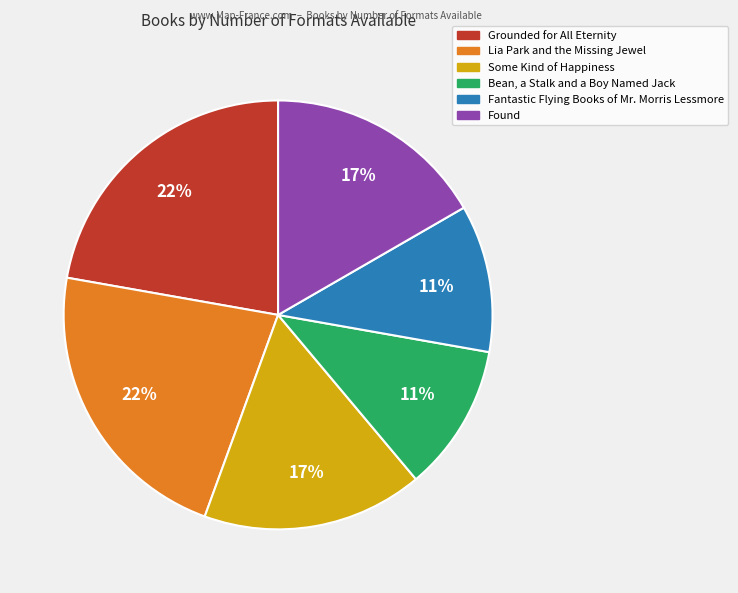

To the nearest percent, what percentage of the pie is Found?

17%